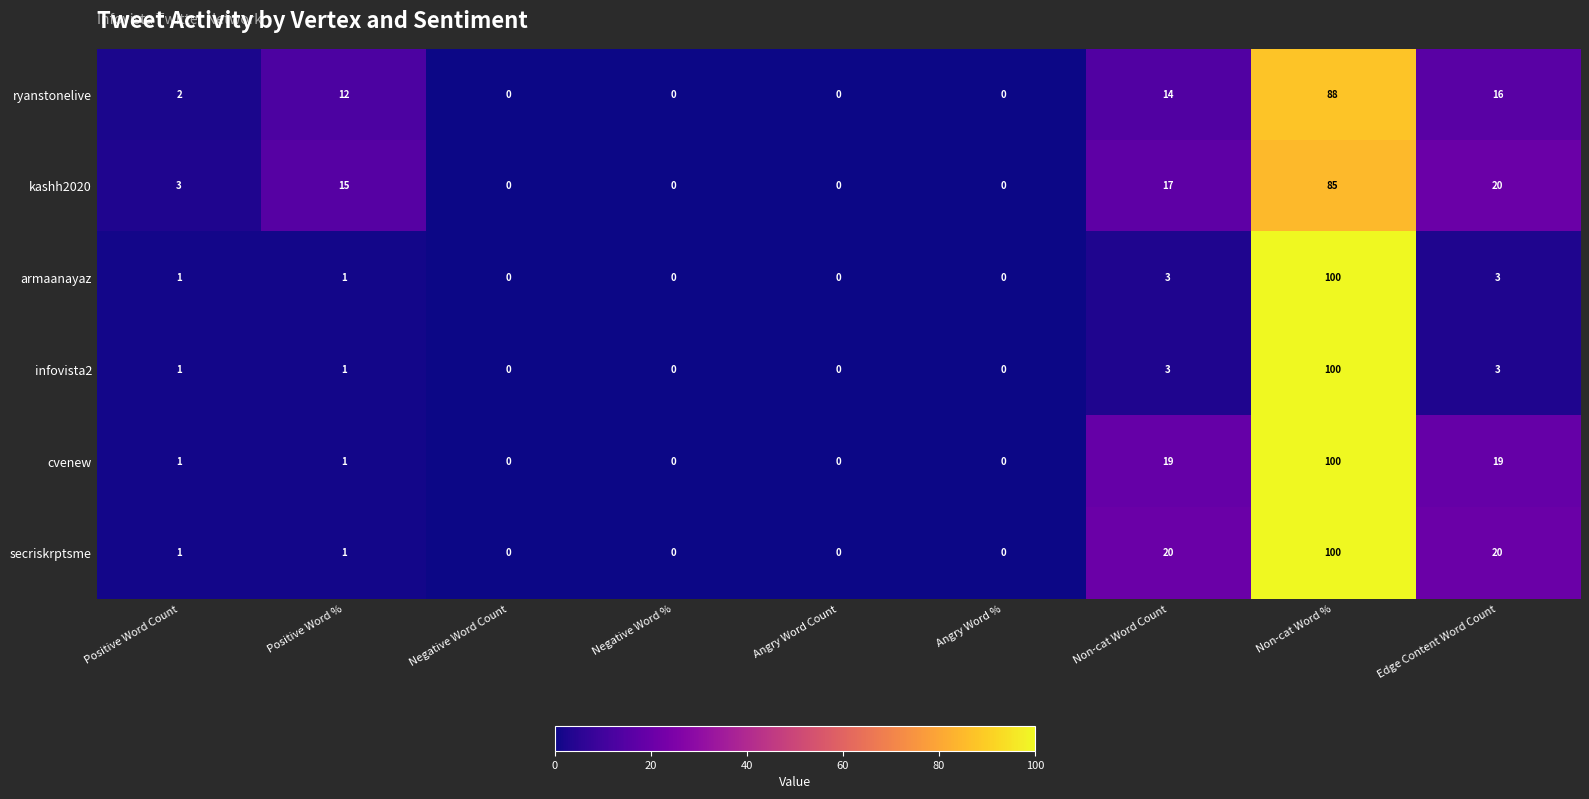

True or false: armaanayaz has a value of -69 at Angry Word %.

False